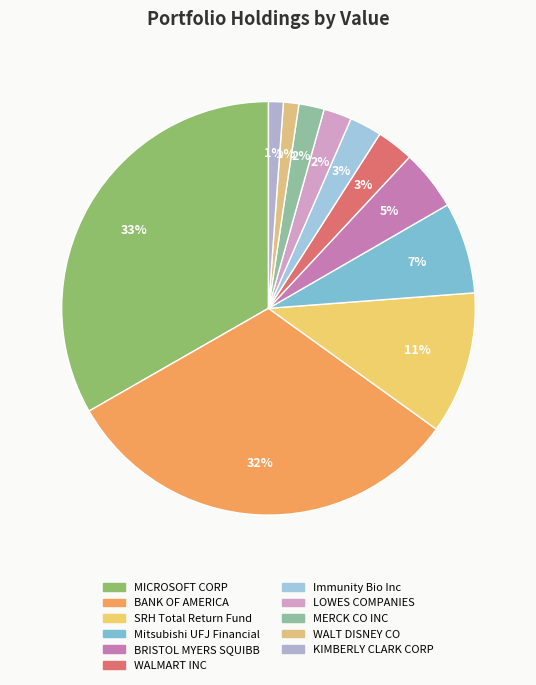

Does any single category account for the majority?

No